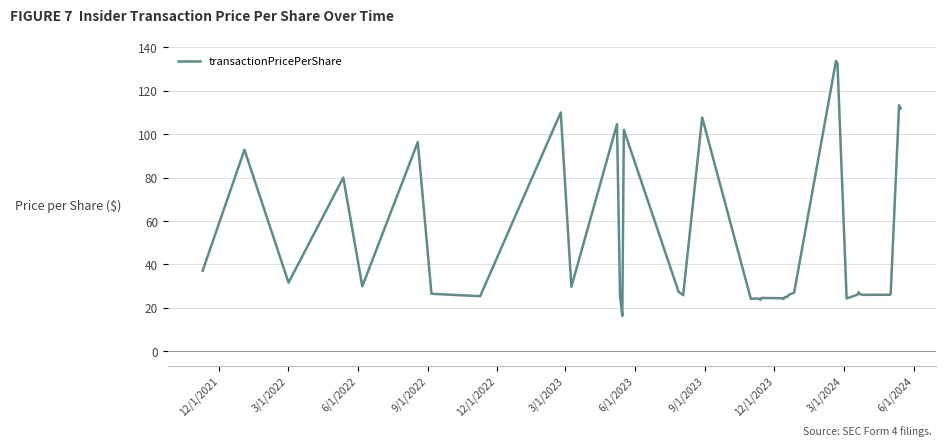

What is the maximum value shown in the chart?

133.7